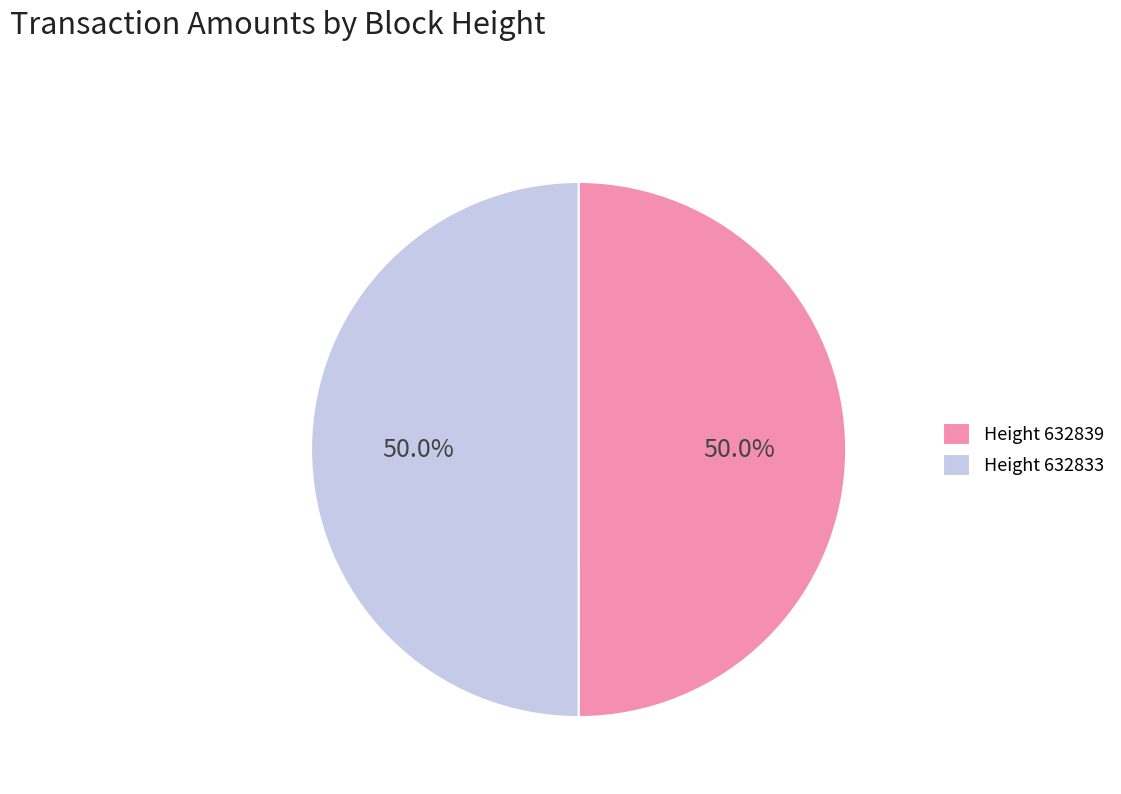

Approximately how many times larger is the value at Height 632839 compared to Height 632833?

1.0